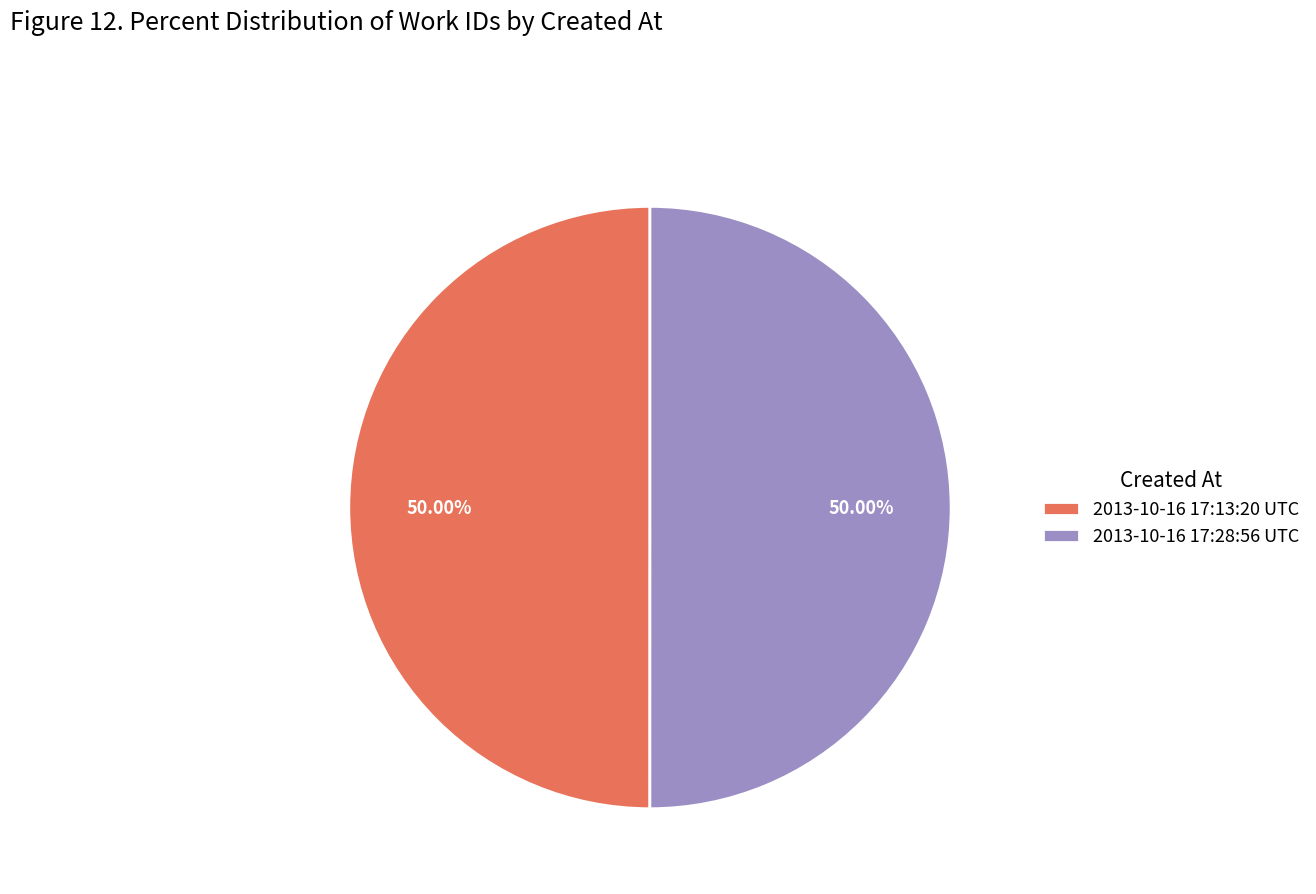

Approximately how many times larger is the value at 2013-10-16 17:13:20 UTC compared to 2013-10-16 17:28:56 UTC?

1.0